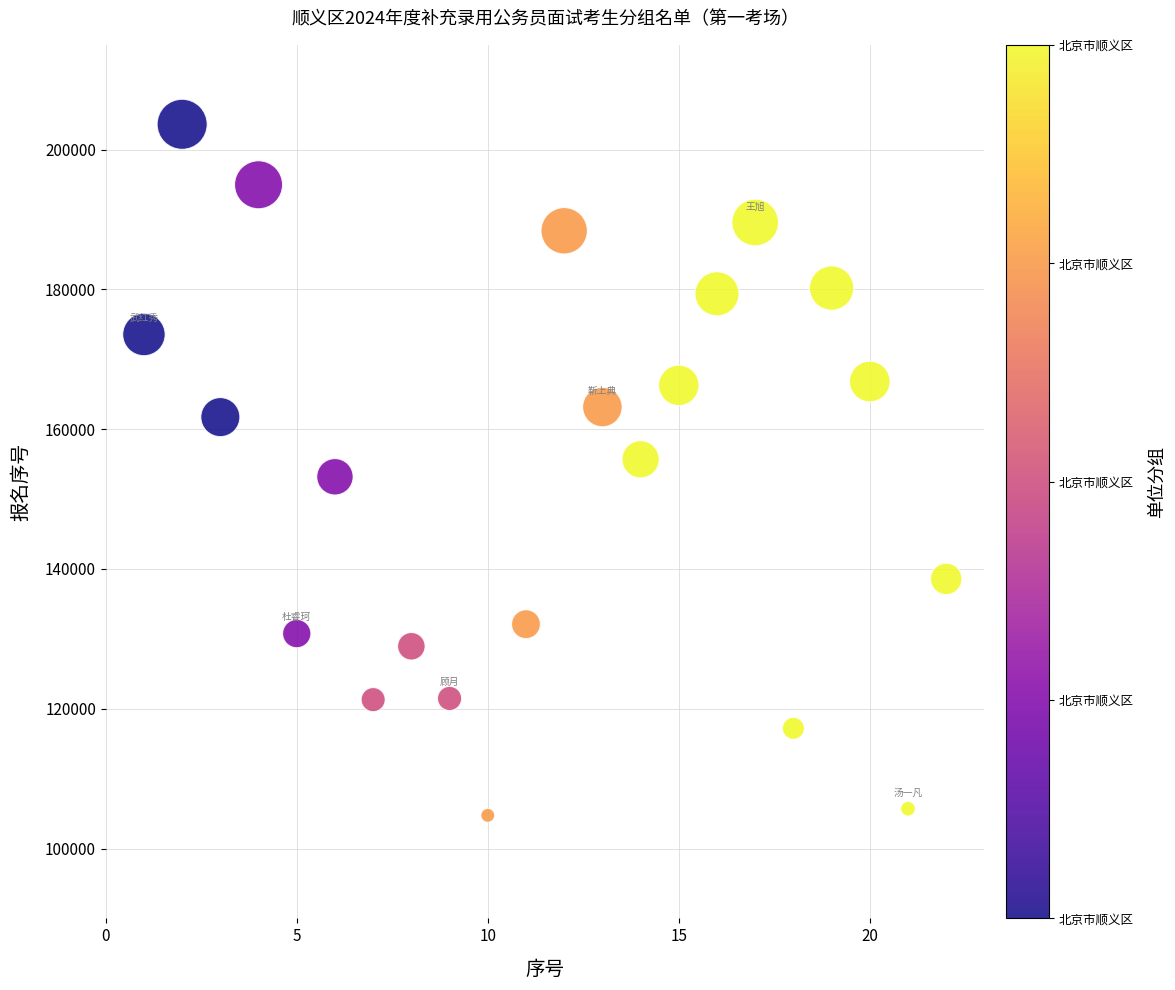

What is the range of X values (max minus min)?

21